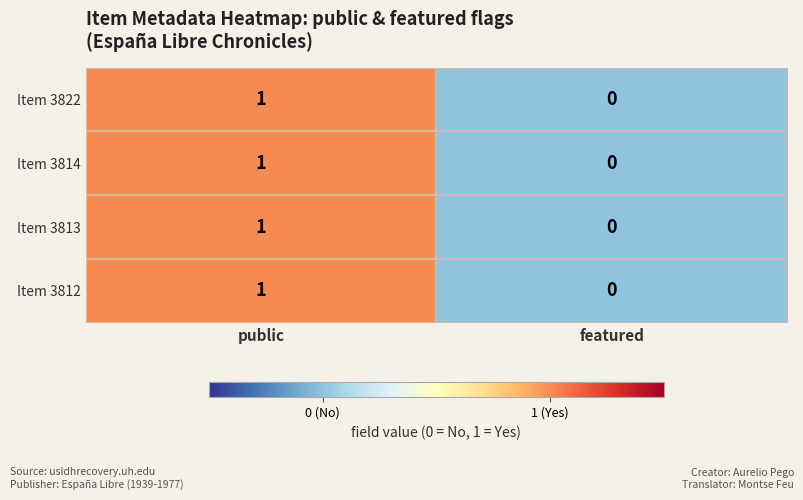

List the labels in order of Item 3812 value, largest first.

public, featured